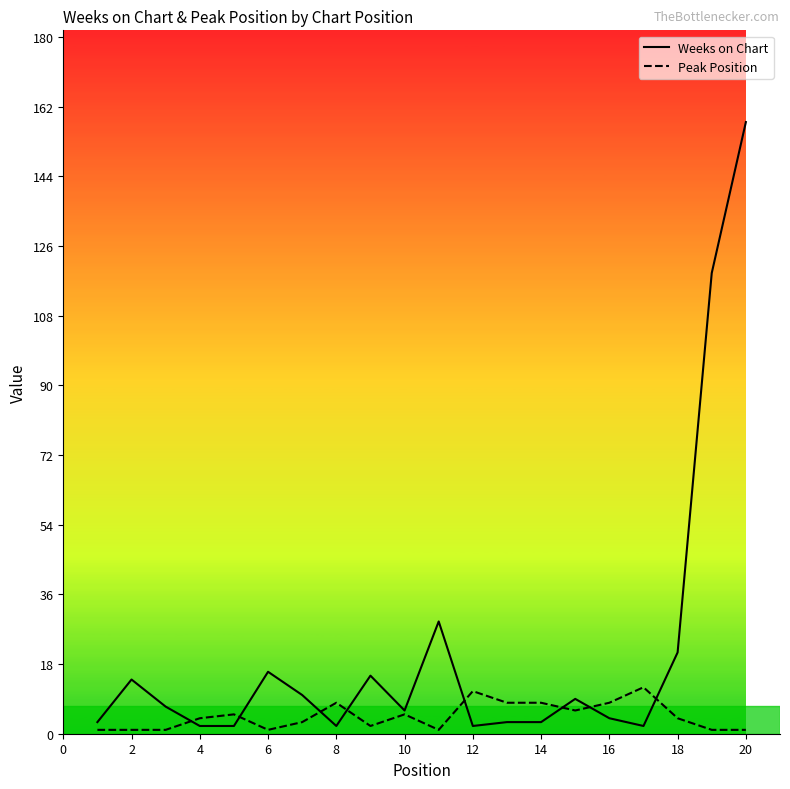

How many lines are shown in the chart?

2